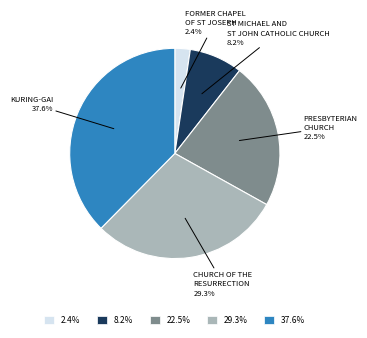

Count the number of slices in the pie.

5